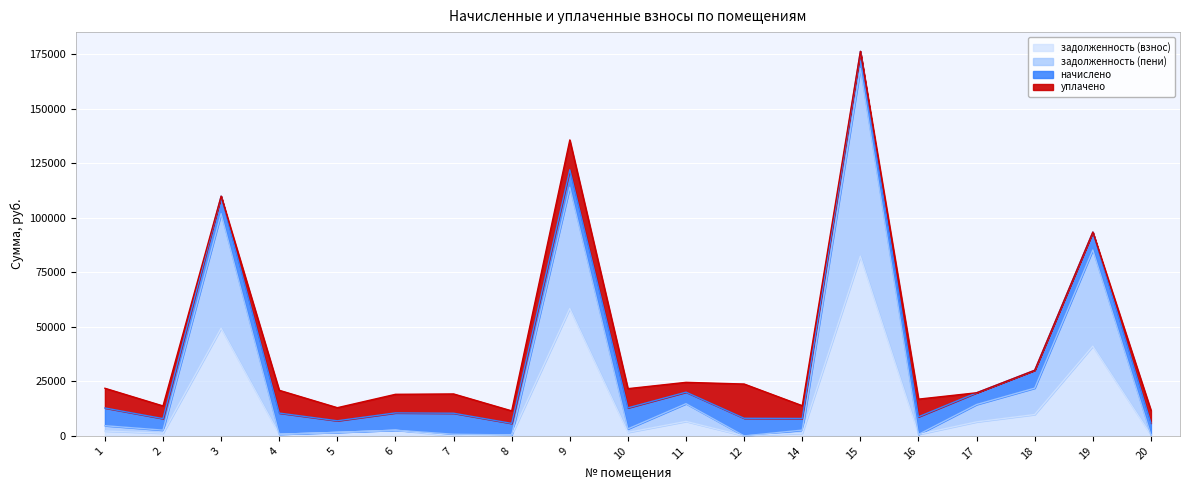

What is the highest value of the задолженность (взнос) series?

82389.0